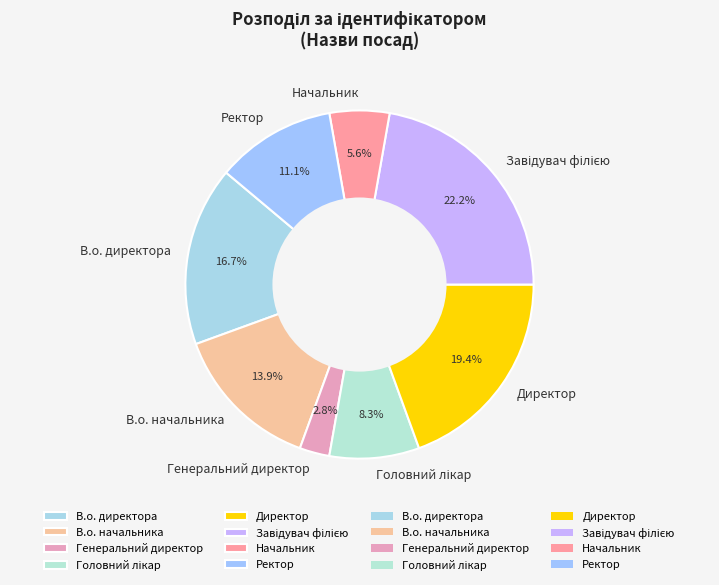

How many segments does this pie chart have?

8